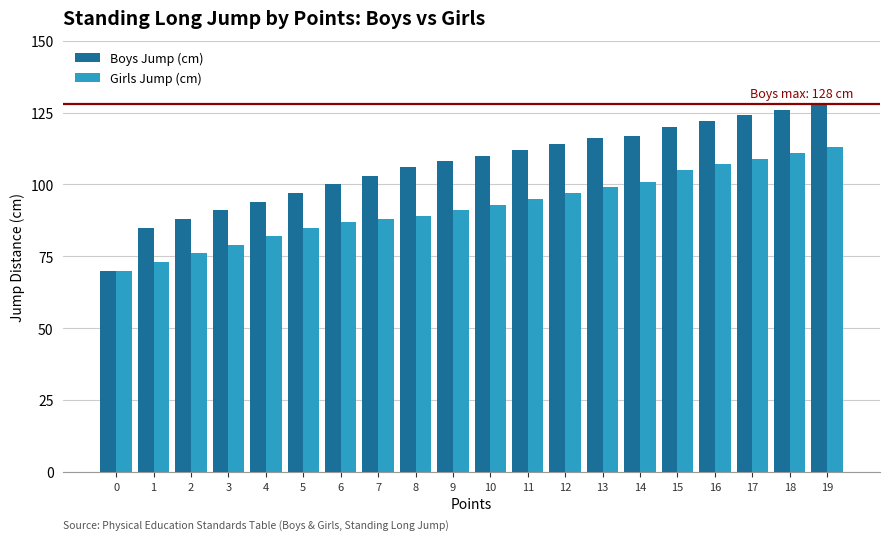

Does the chart contain stacked bars?

No